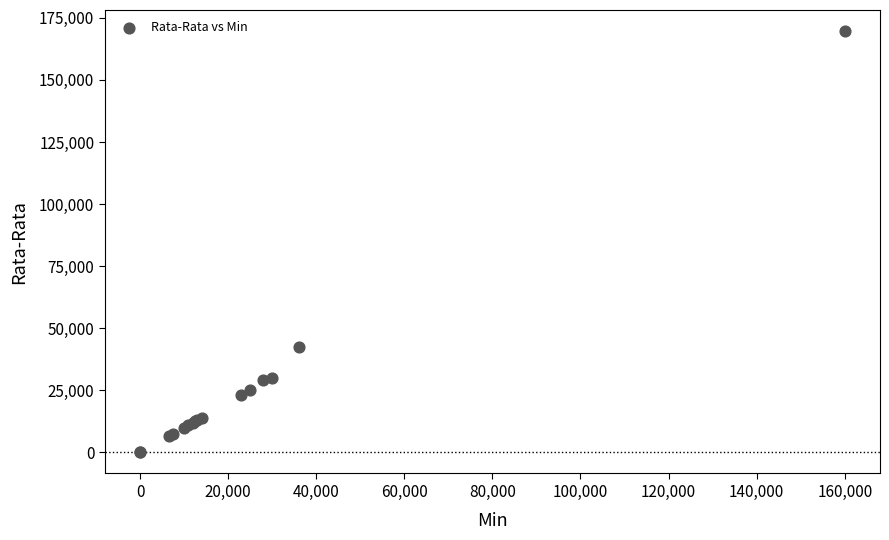

What Y value in the scatter plot is closest to 84833?

42567